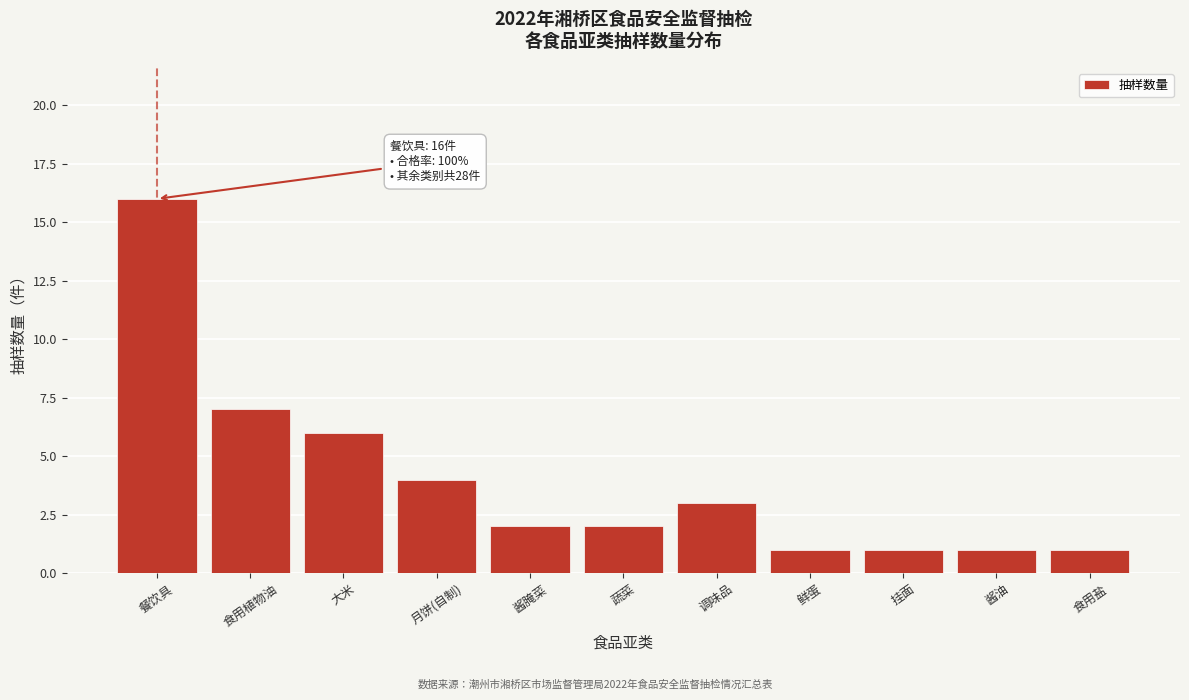

Reading left to right, transcribe all the data shown in this chart.

餐饮具=16	食用植物油=7	大米=6	月饼(自制)=4	酱腌菜=2	蔬菜=2	调味品=3	鲜蛋=1	挂面=1	酱油=1	食用盐=1